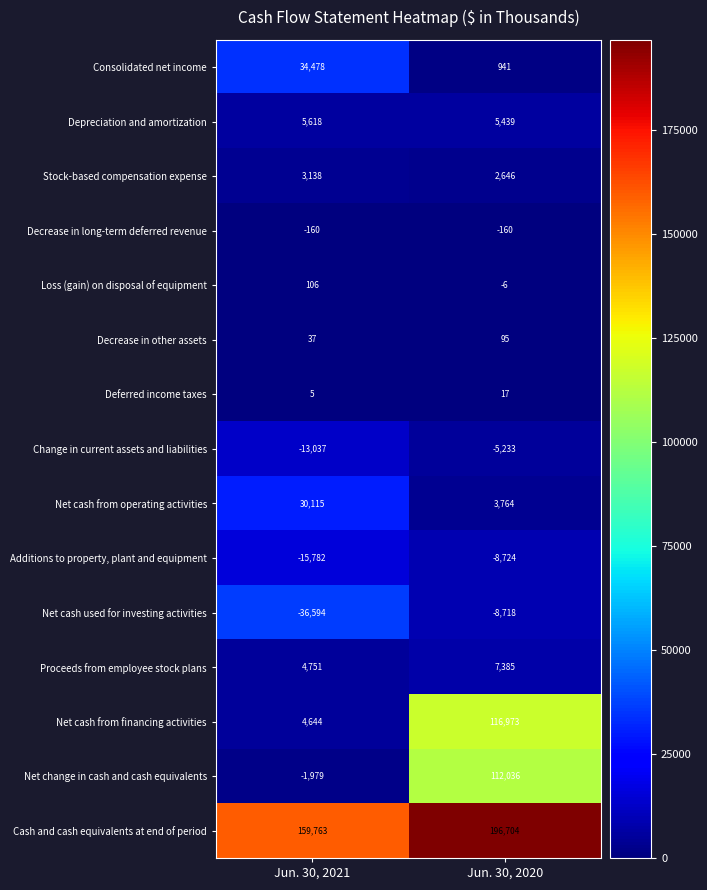

How many categories are shown in the chart?

2